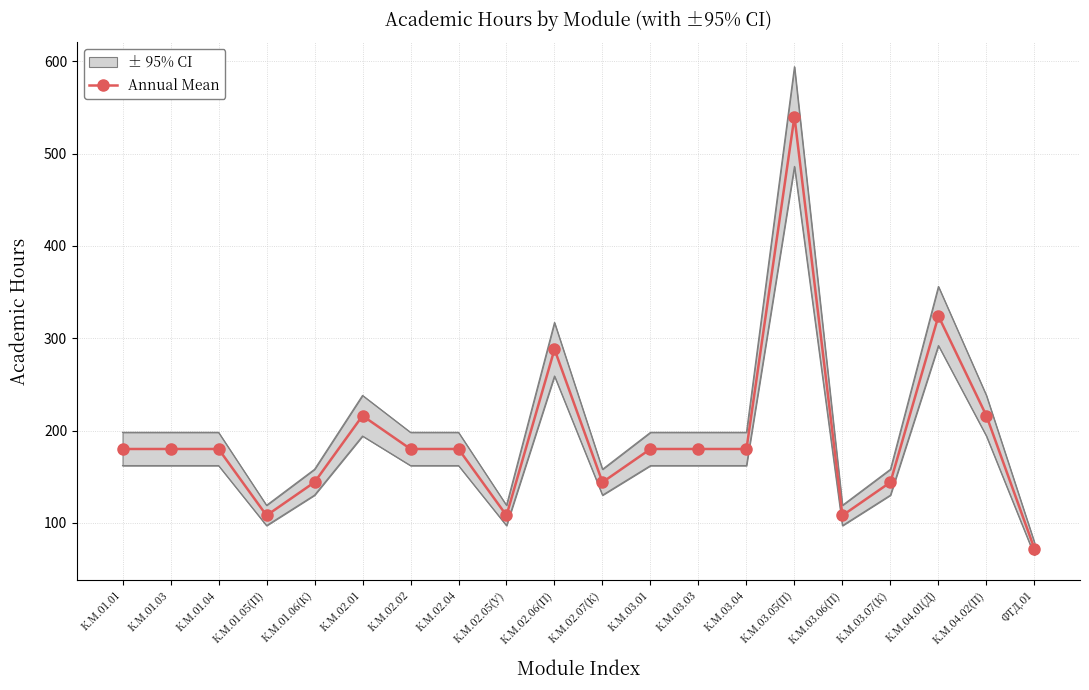

List the labels in order of value, largest first.

К.М.03.05(П), К.М.04.01(Д), К.М.02.06(П), К.М.02.01, К.М.04.02(П), К.М.01.01, К.М.01.03, К.М.01.04, К.М.02.02, К.М.02.04, К.М.03.01, К.М.03.03, К.М.03.04, К.М.01.06(К), К.М.02.07(К), К.М.03.07(К), К.М.01.05(П), К.М.02.05(У), К.М.03.06(П), ФТД.01